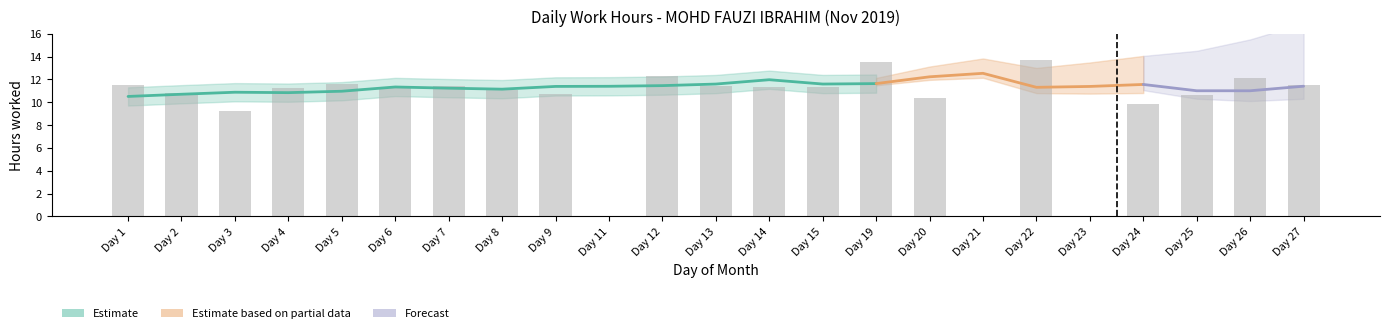

Rank the categories by value from highest to lowest.

22, 19, 12, 26, 5, 1, 27, 13, 7, 6, 14, 15, 4, 8, 2, 9, 25, 20, 24, 3, 11, 21, 23